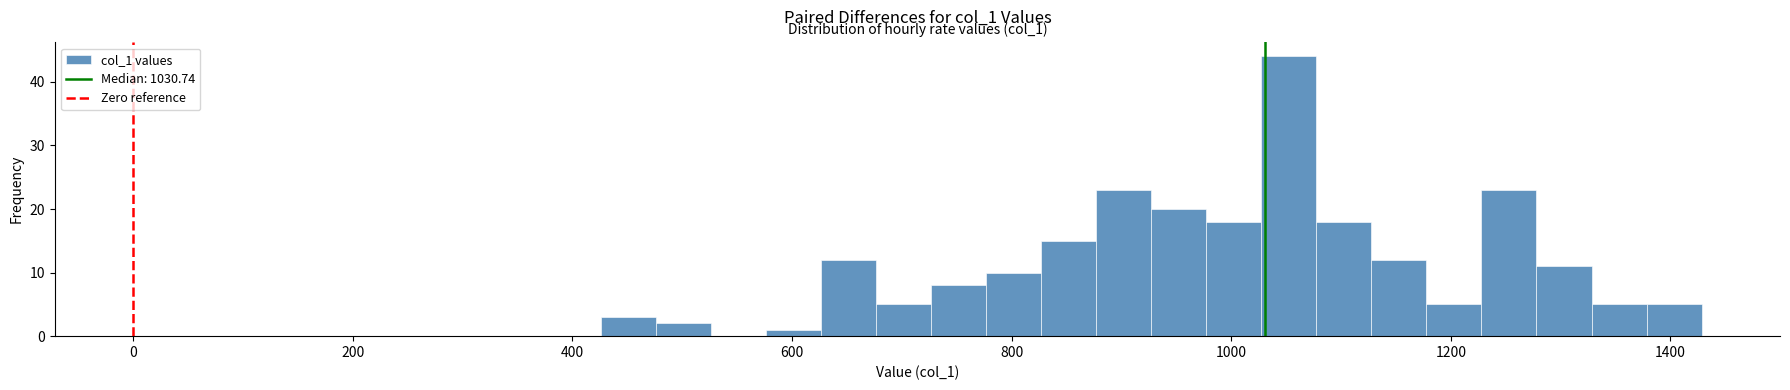

Read against the x-axis, roughly where is the centre of the tallest bar?

1060